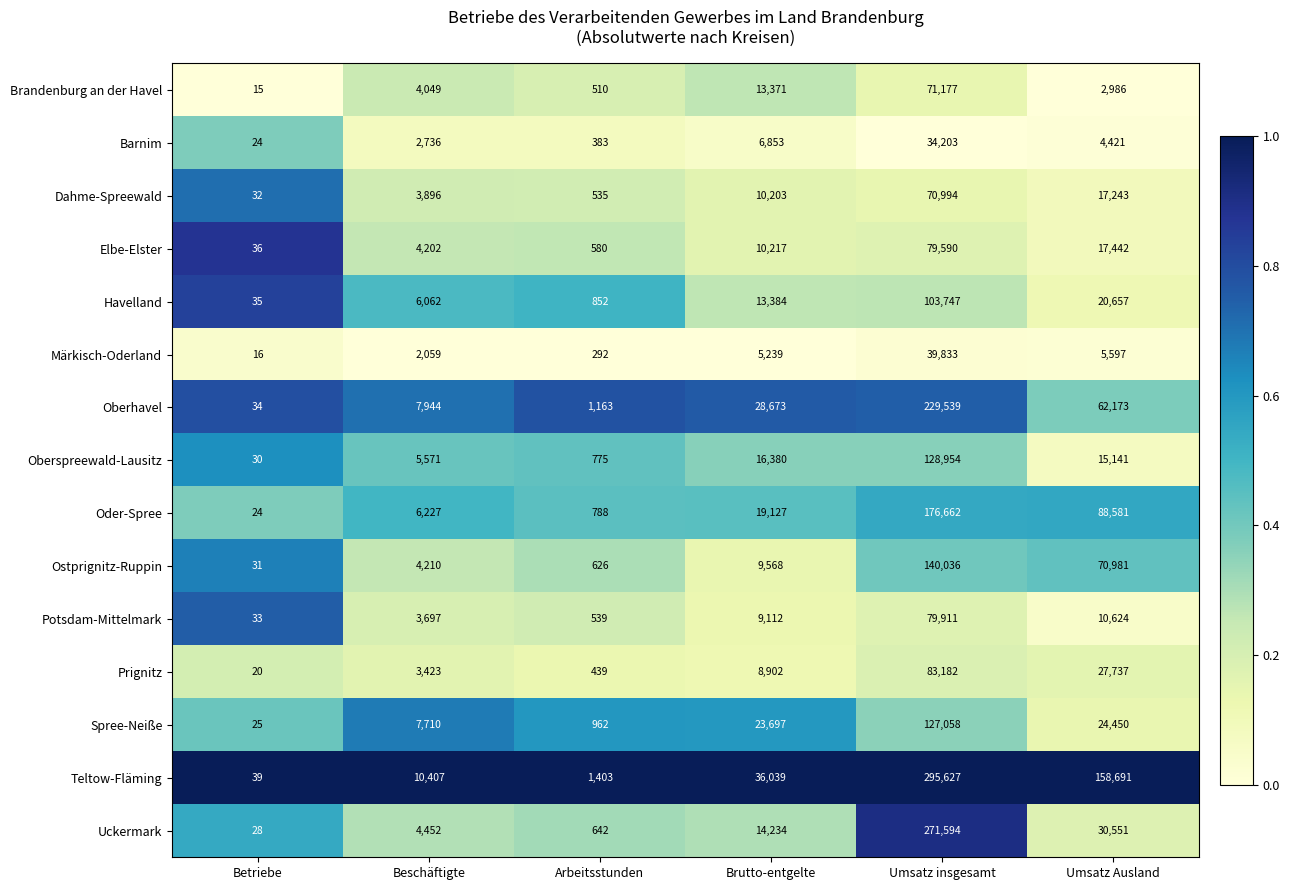

Which series has the largest total across all categories?

Teltow-Fläming